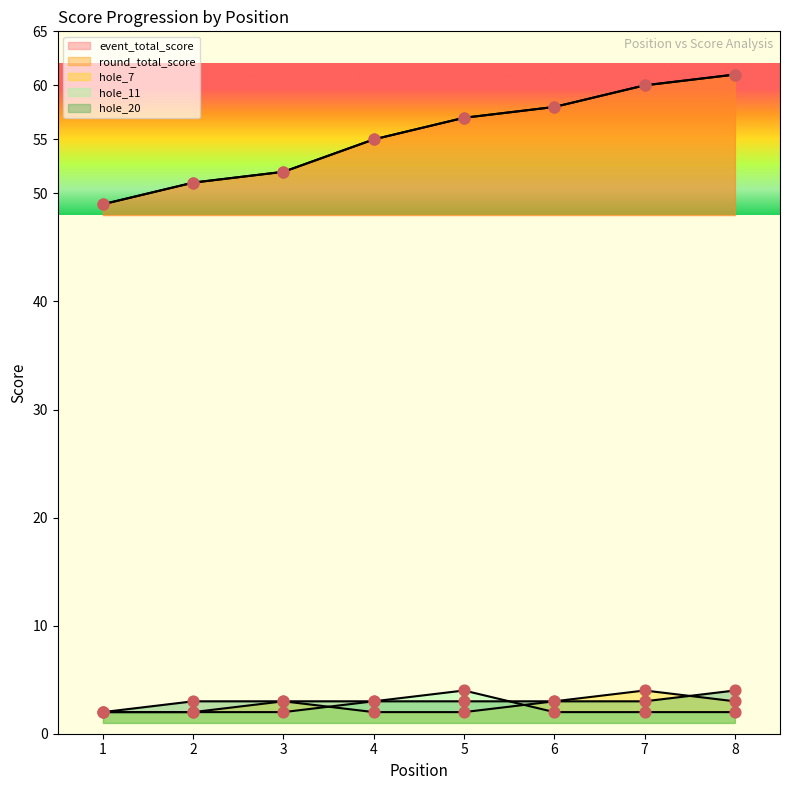

At which category is the sum across all series the highest?

8